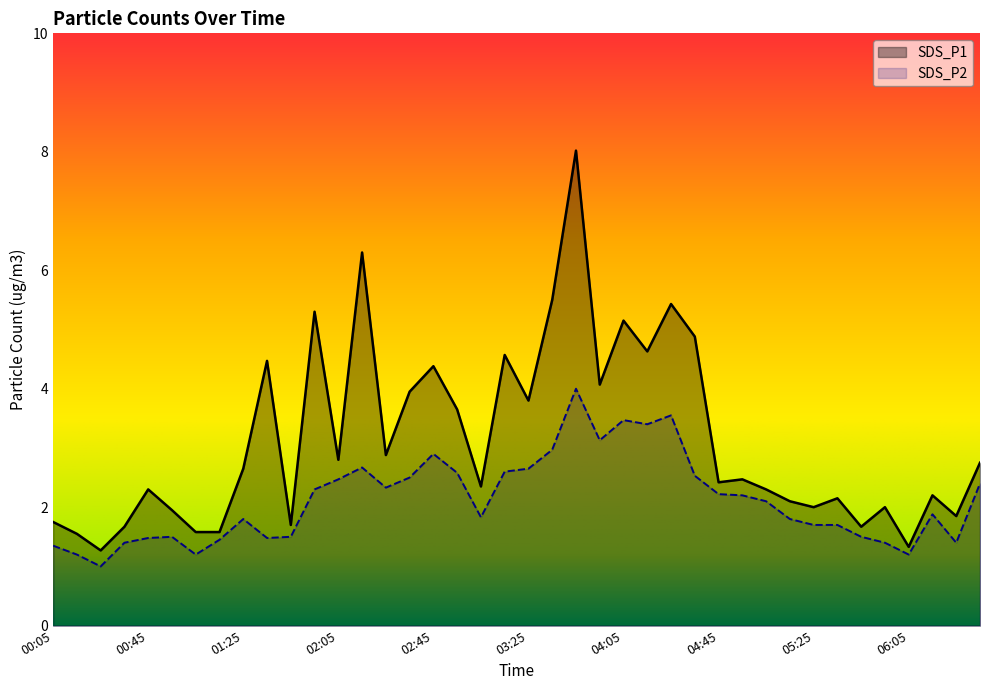

Which series has the largest total across all categories?

SDS_P1